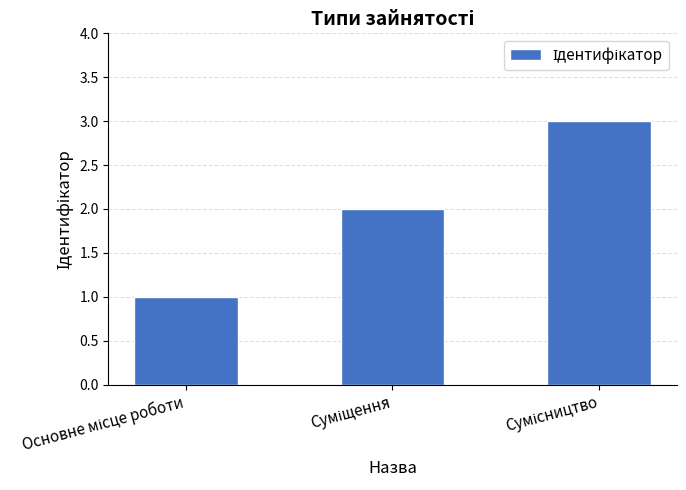

What is the sum of all values?

6